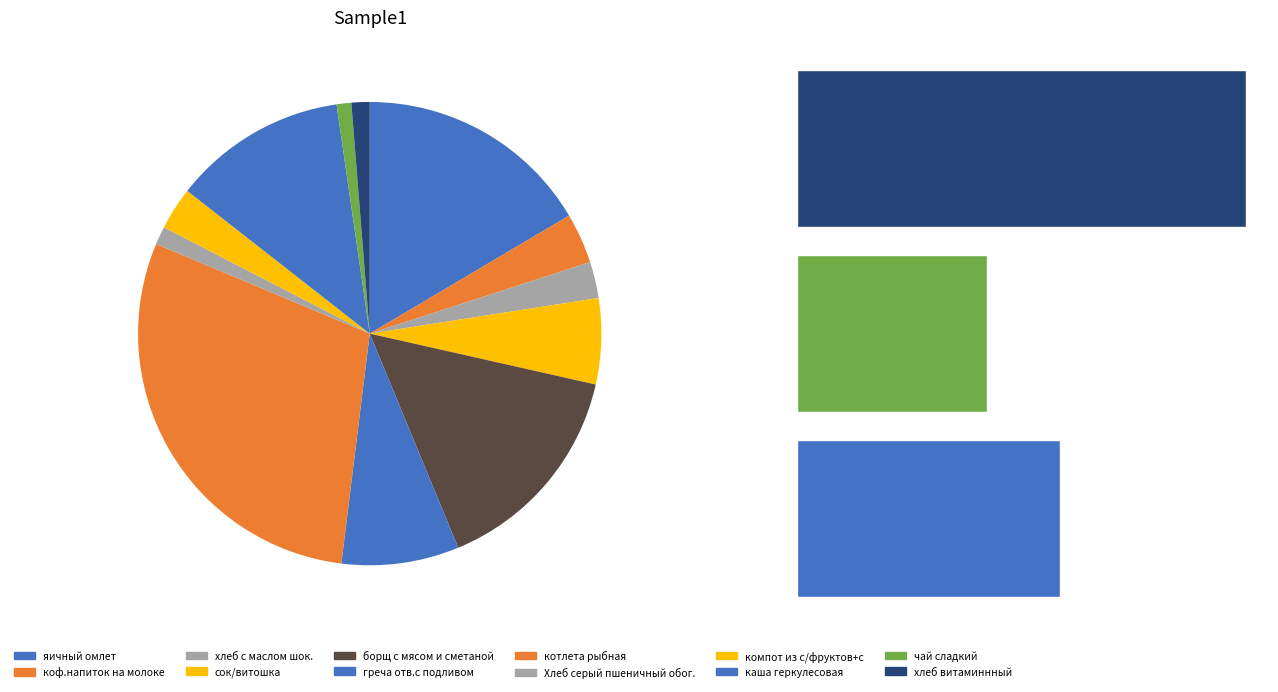

The яичный омлет slice represents 16% of the pie. True or false?

True